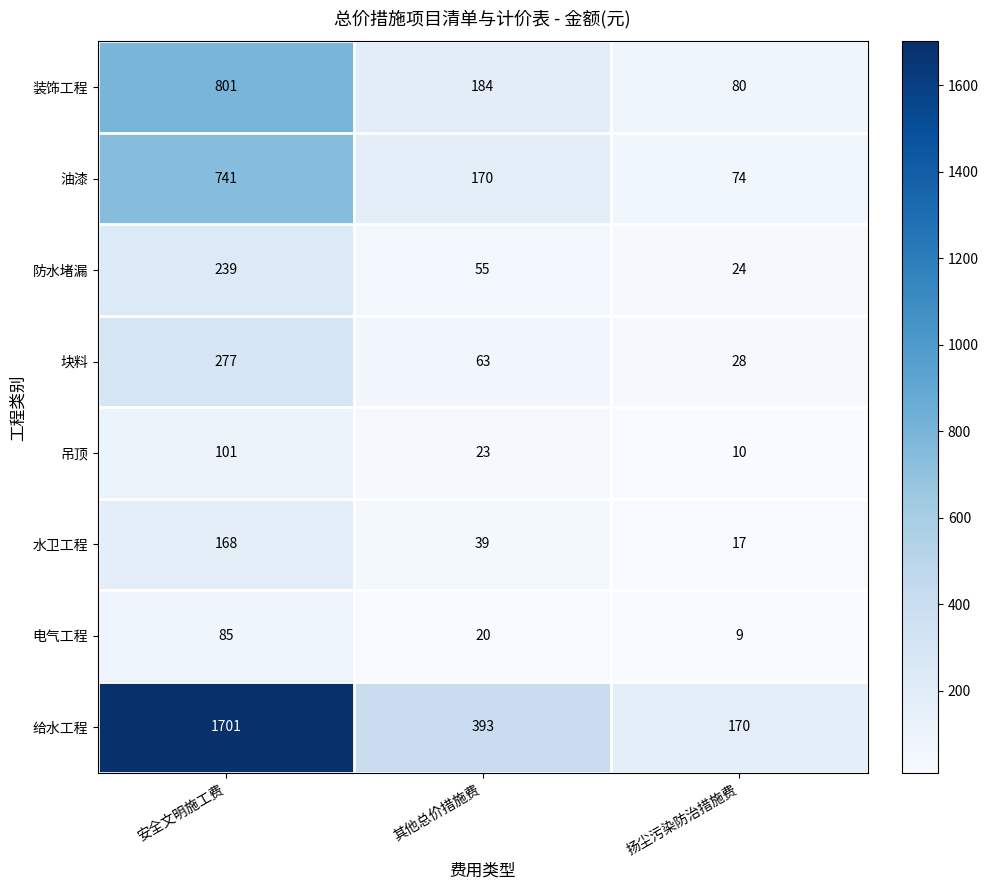

At which label is 防水堵漏 closest to 131?

其他总价措施费